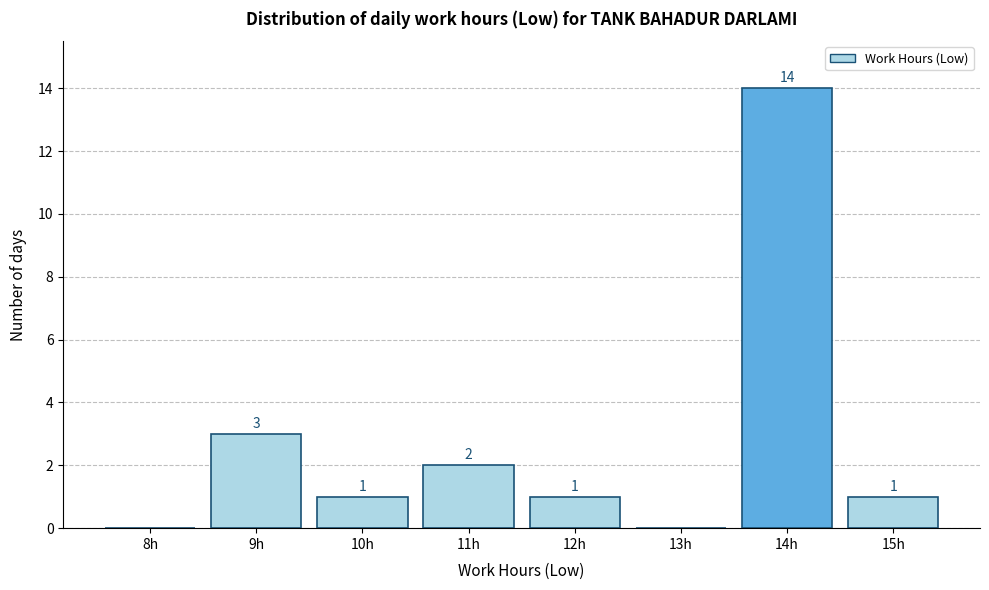

Reading right to left, list all the values displayed in this chart.

15h=1	14h=14	13h=0	12h=1	11h=2	10h=1	9h=3	8h=0